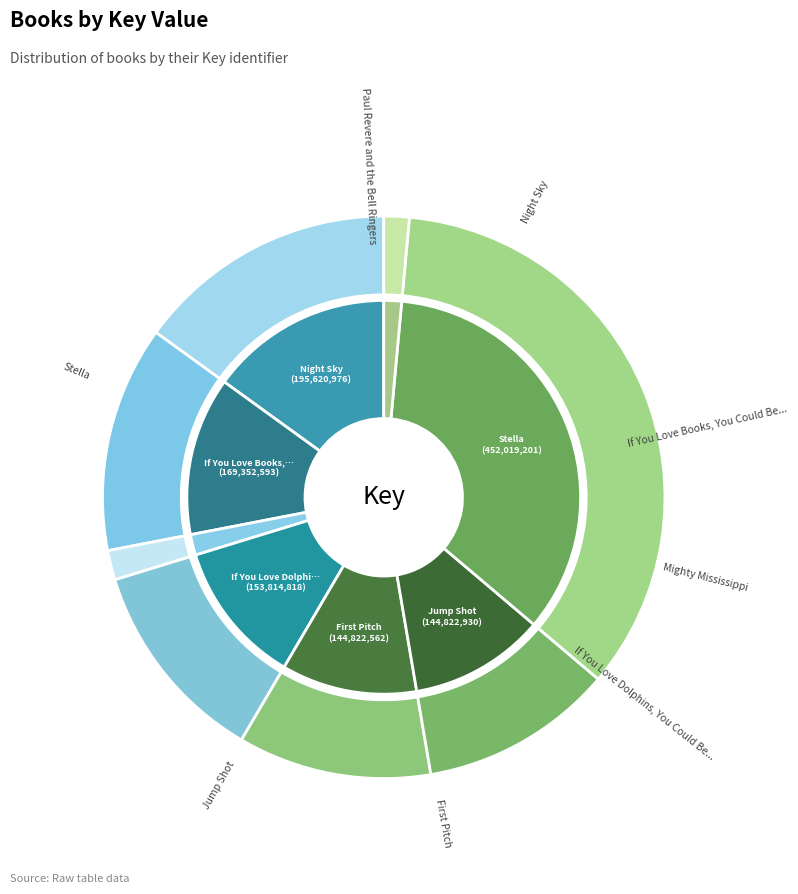

Which slice is the largest?

Stella